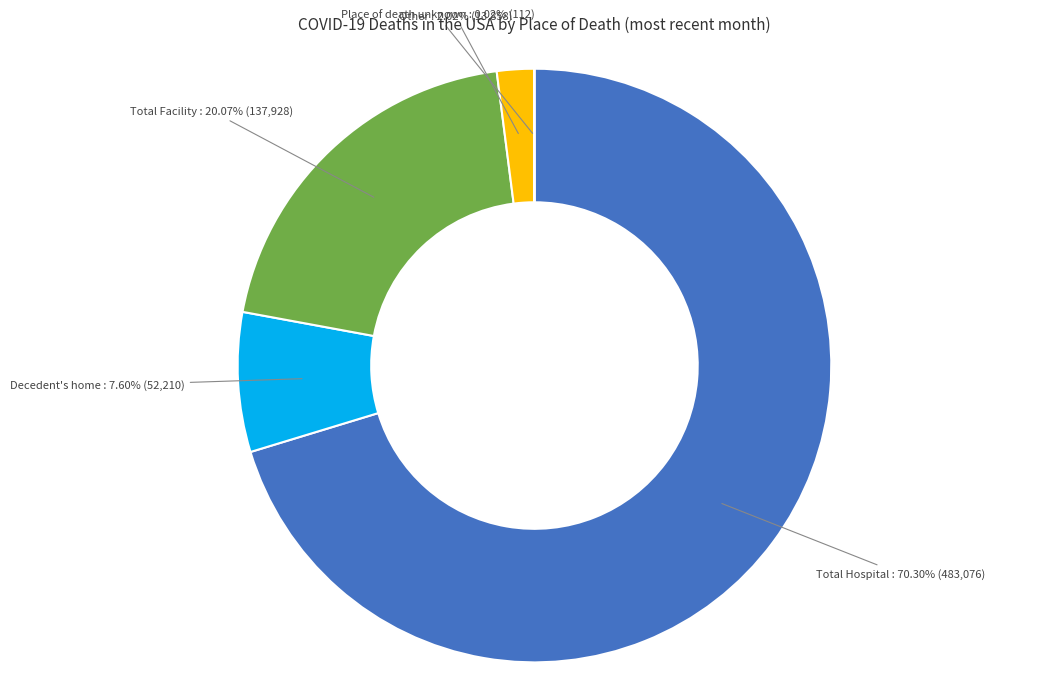

Does any single category account for the majority?

Yes